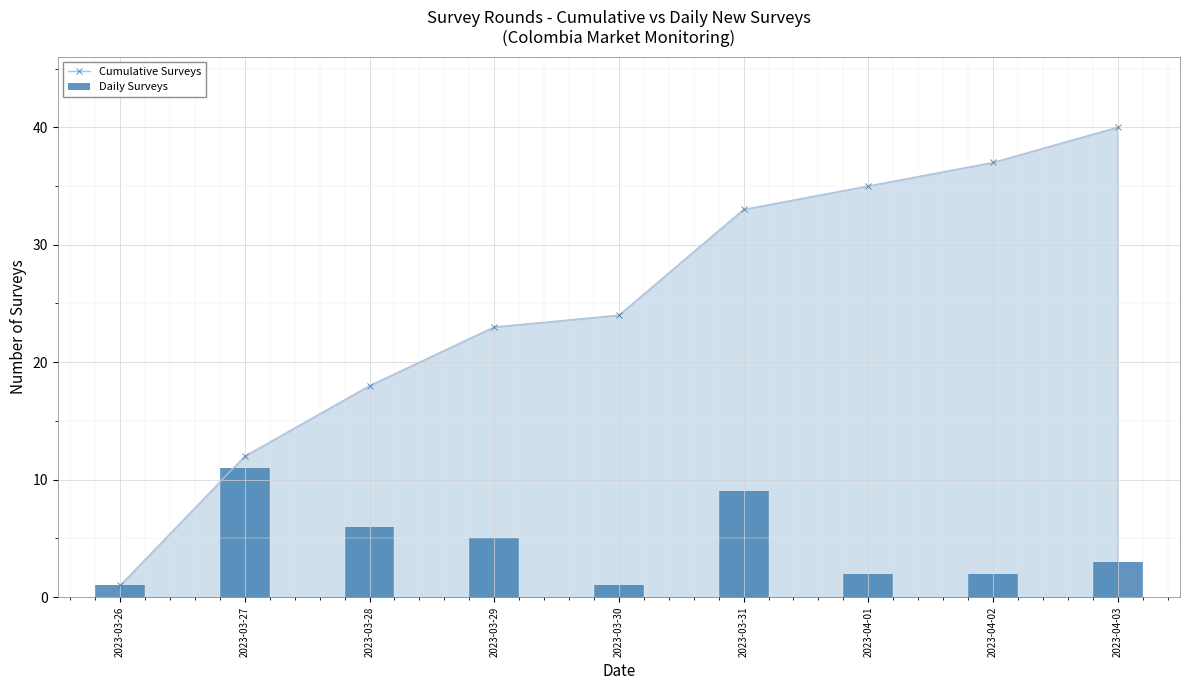

What are all the series names shown in the legend?

Cumulative Surveys, Daily Surveys